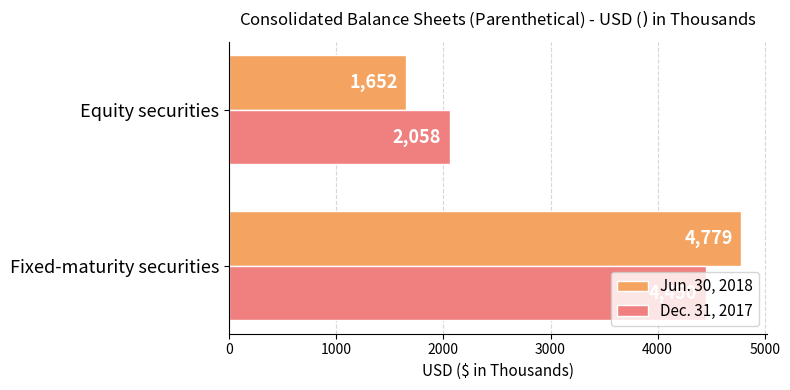

Which series has the widest spread of values?

Jun. 30, 2018